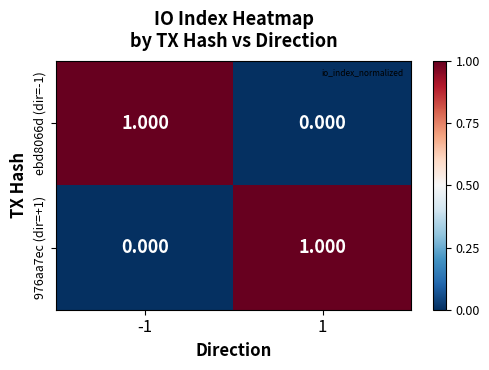

Is the value of ebd8066d (dir=-1) at 1 greater than the value of 976aa7ec (dir=+1) at 1?

No